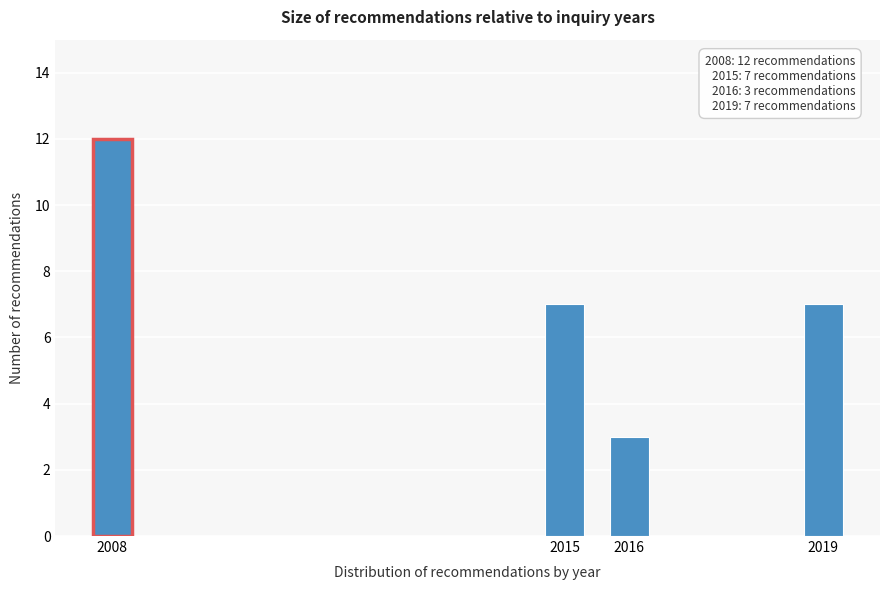

Reading left to right, extract all data points from this chart.

12	7	3	7